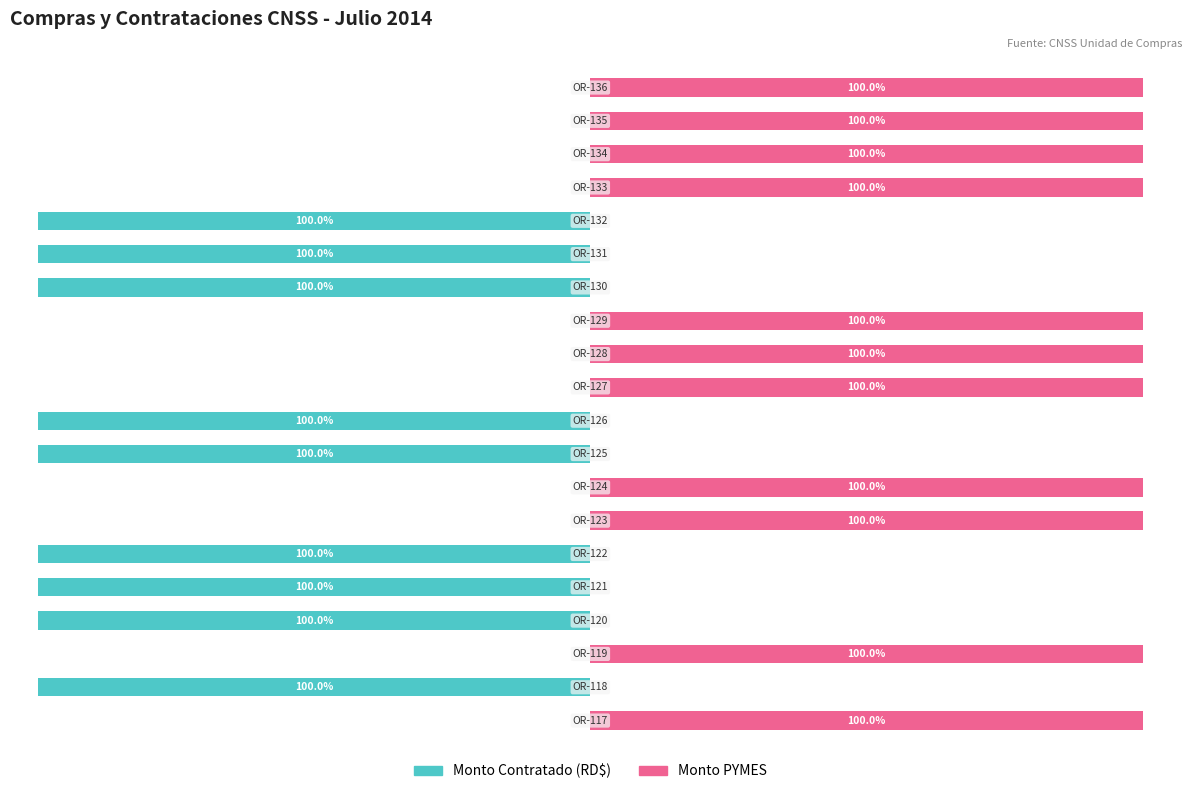

What is the average value of the Monto Contratado (RD$) series?

-45